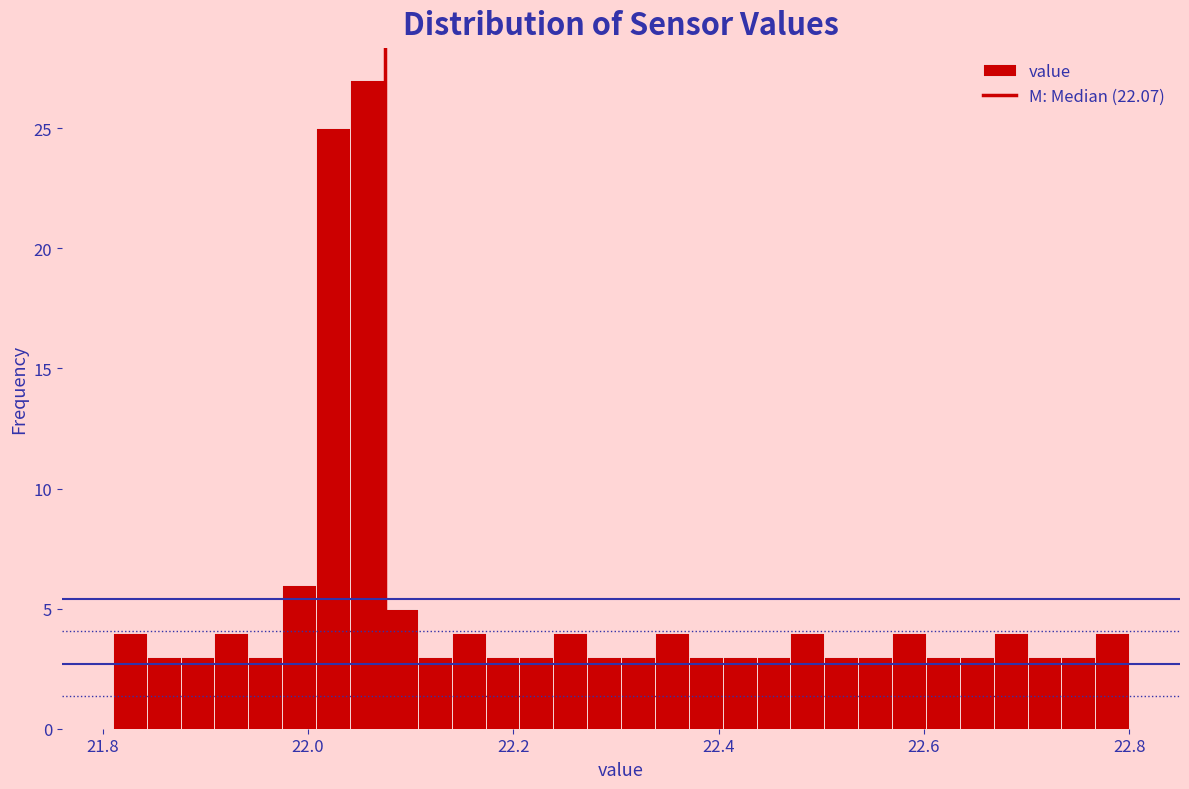

Read against the x-axis, roughly where is the centre of the tallest bar?

22.06